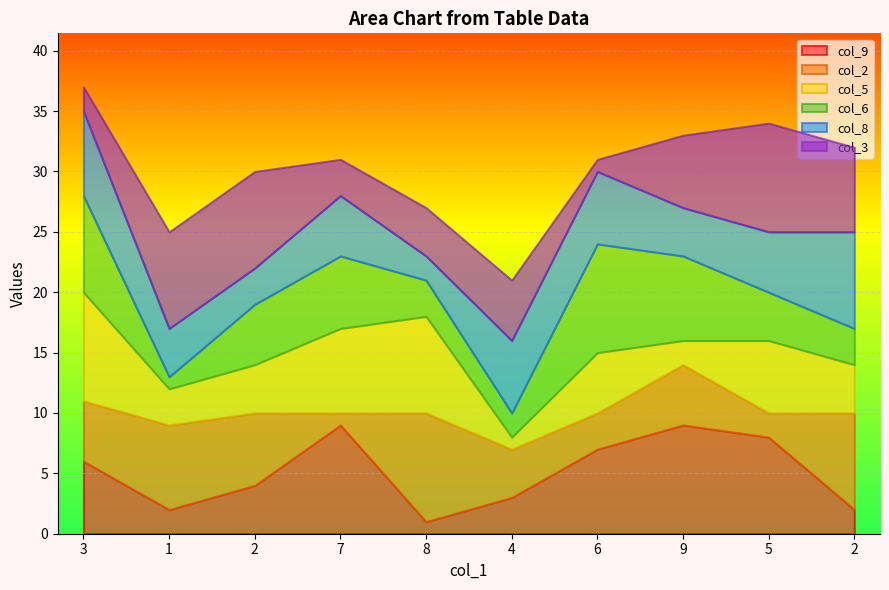

True or false: col_5 has more than 2 interior local peaks.

True